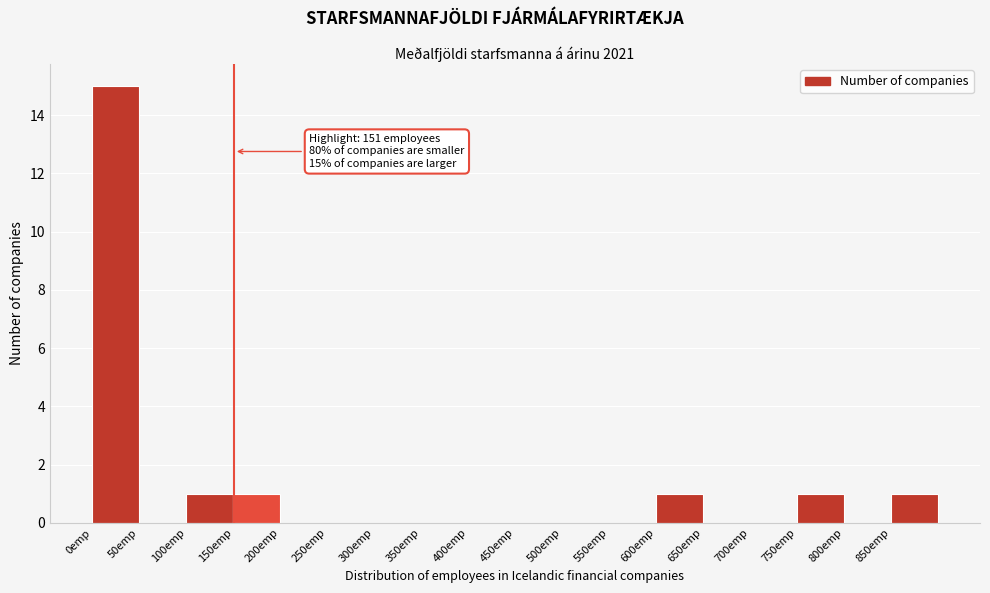

Over which range of the x-axis is the bar tallest?

0 to 50